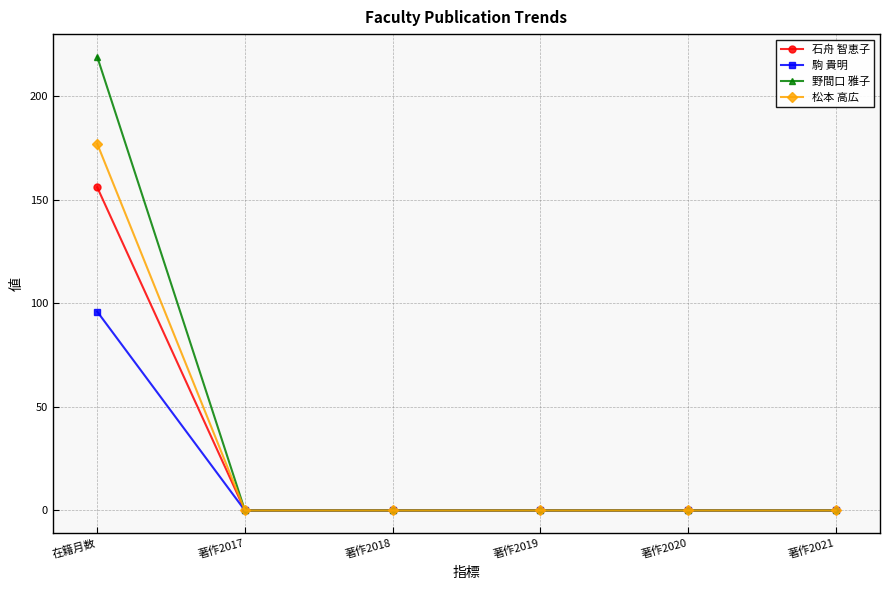

Which series has the largest total across all categories?

野間口 雅子